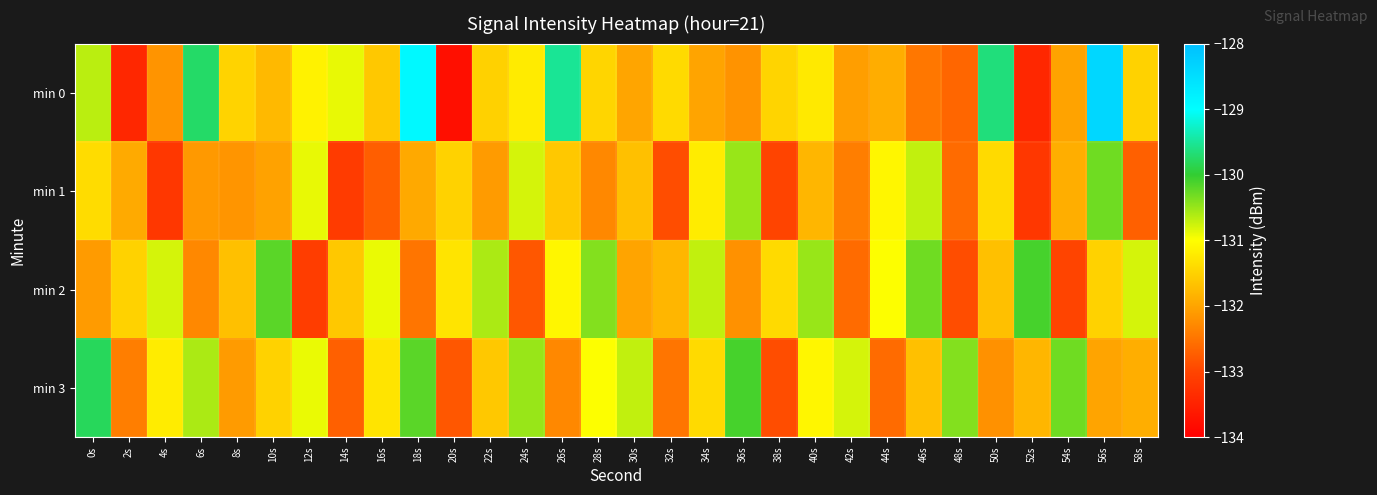

What is the total value across all series at 44s?

-526.6